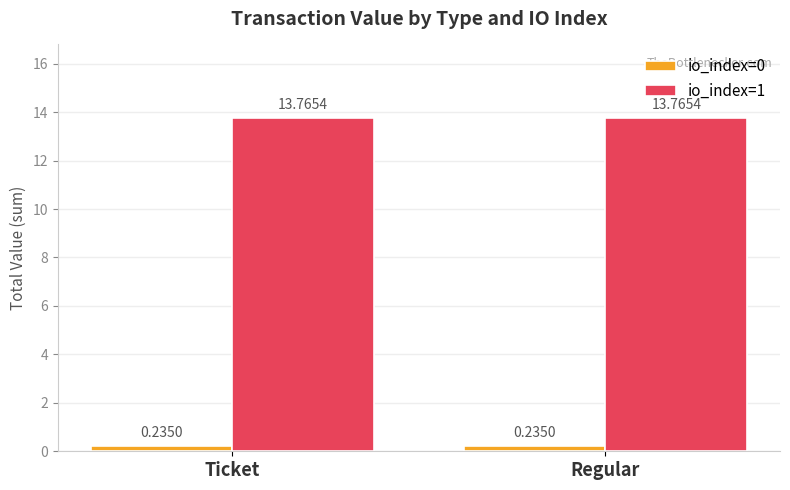

List the series in order of their peak value, lowest first.

io_index=0, io_index=1